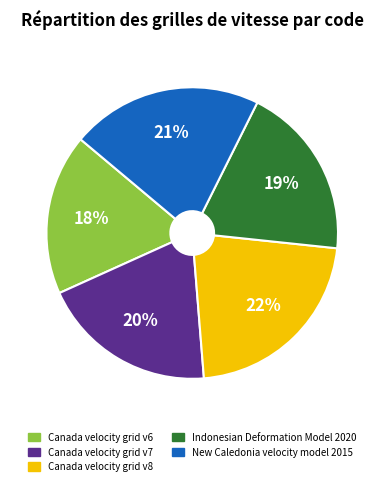

Which has a higher value, New Caledonia velocity model 2015 or Canada velocity grid v6?

New Caledonia velocity model 2015